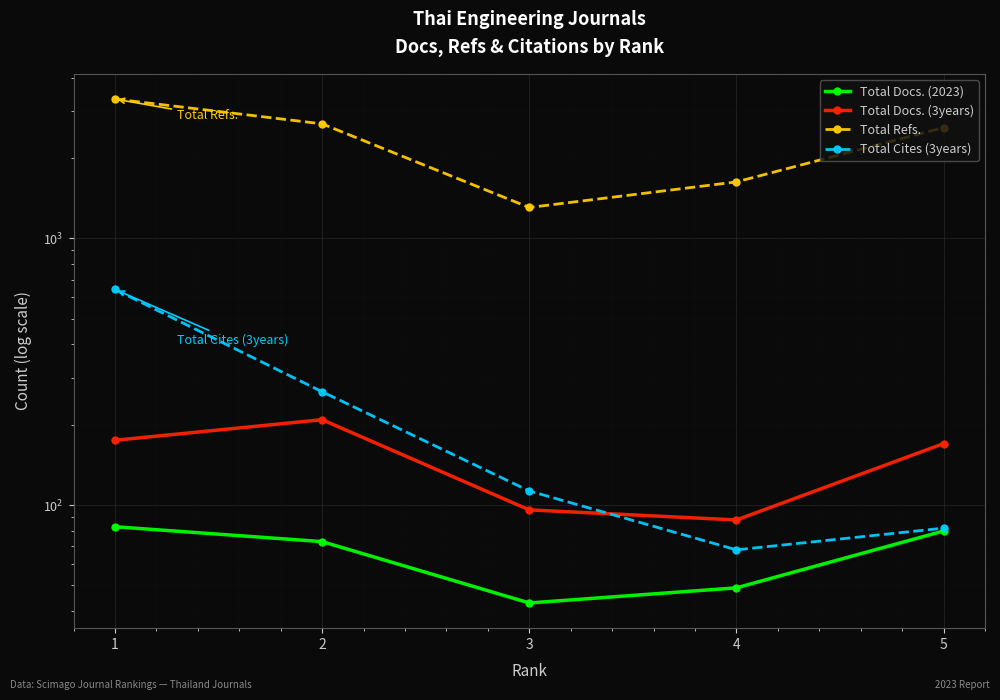

How many lines are shown in the chart?

4